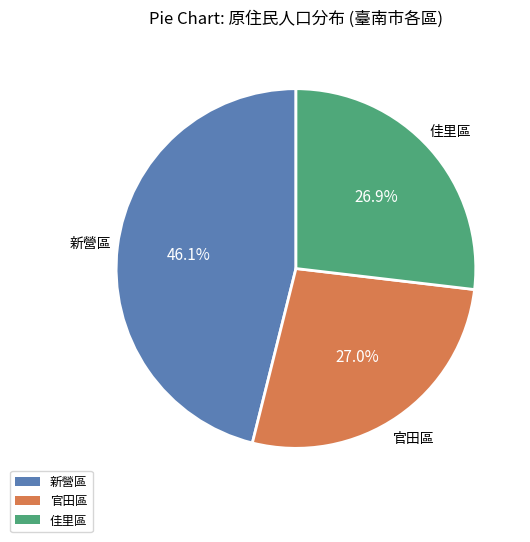

Which has a higher value, 新營區 or 官田區?

新營區